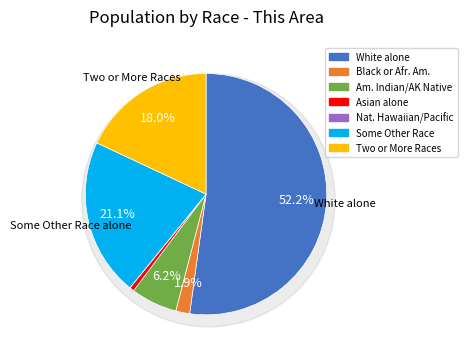

To the nearest percent, what is the combined percentage of Two or More Races and Some Other Race alone?

39%